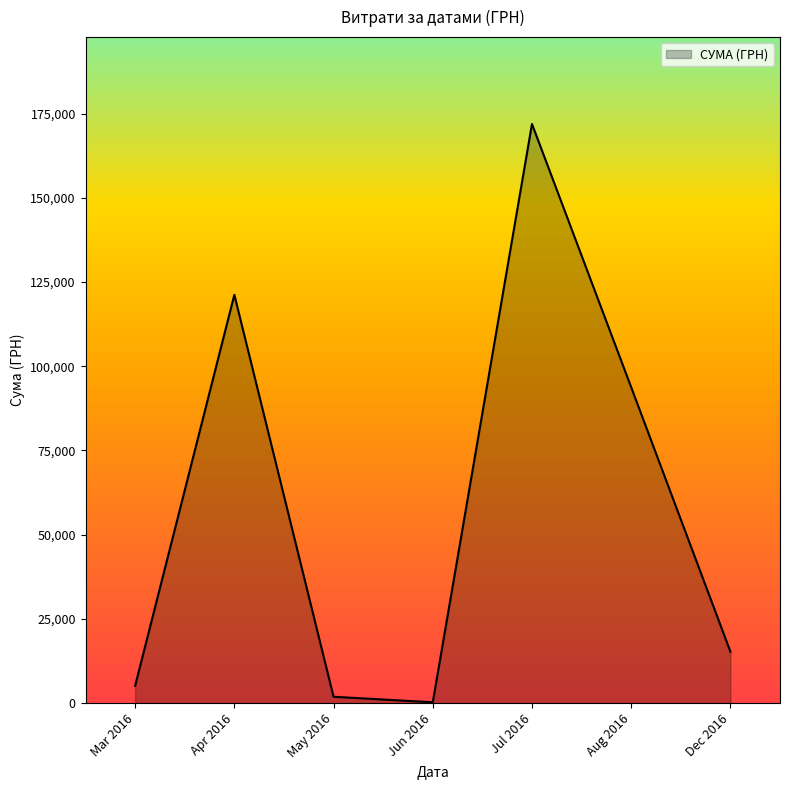

What is the greatest value displayed?

171921.6